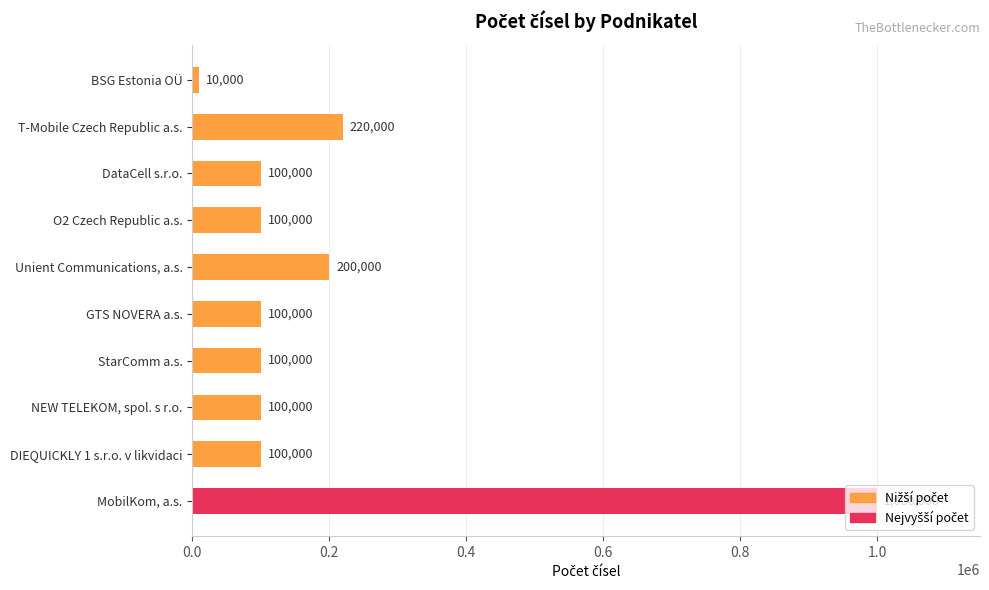

Which has a higher value, T-Mobile Czech Republic a.s. or BSG Estonia OÜ?

T-Mobile Czech Republic a.s.